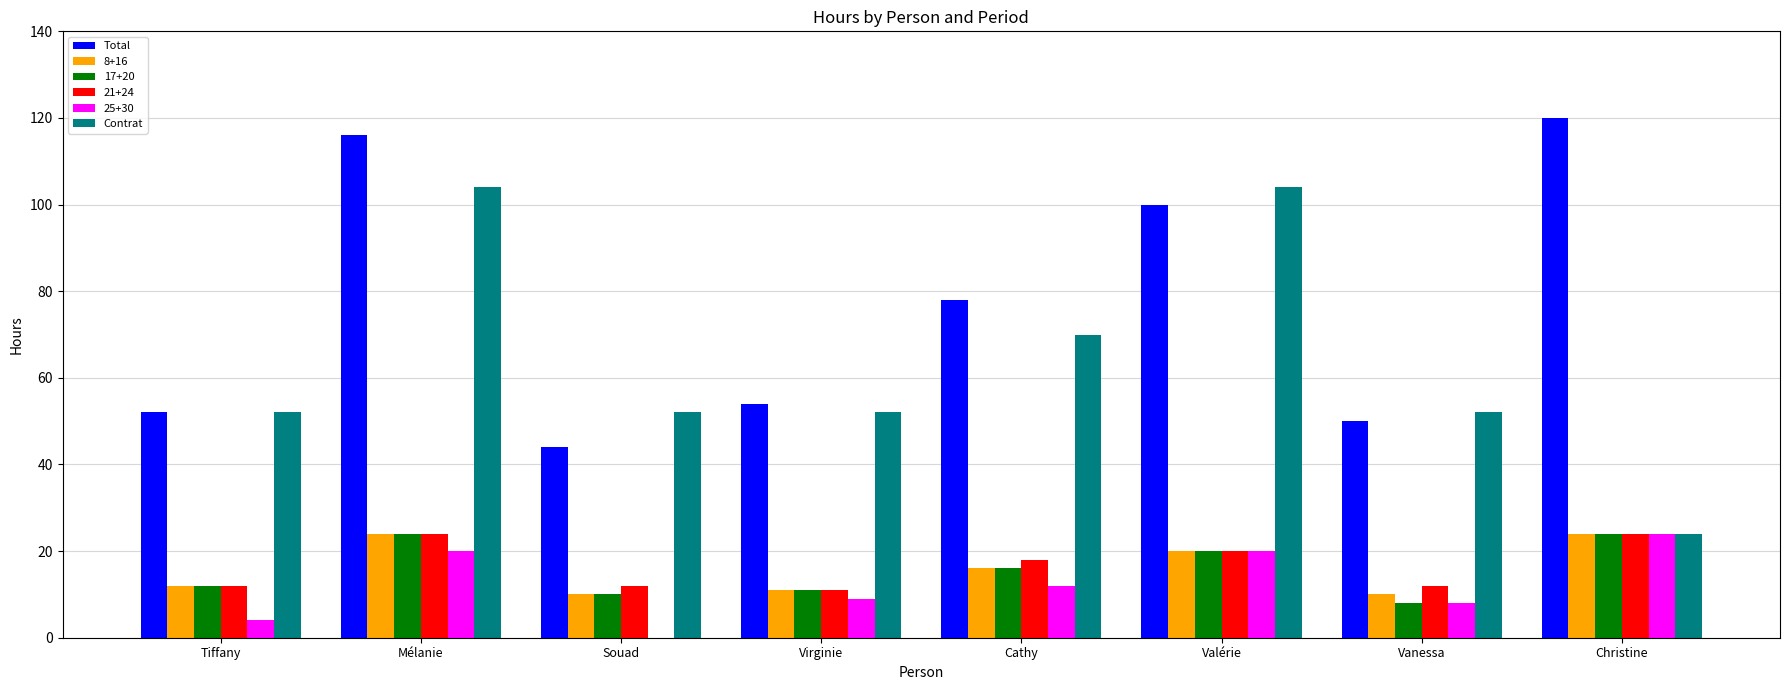

Which series changed the most between Souad and Valérie?

Total